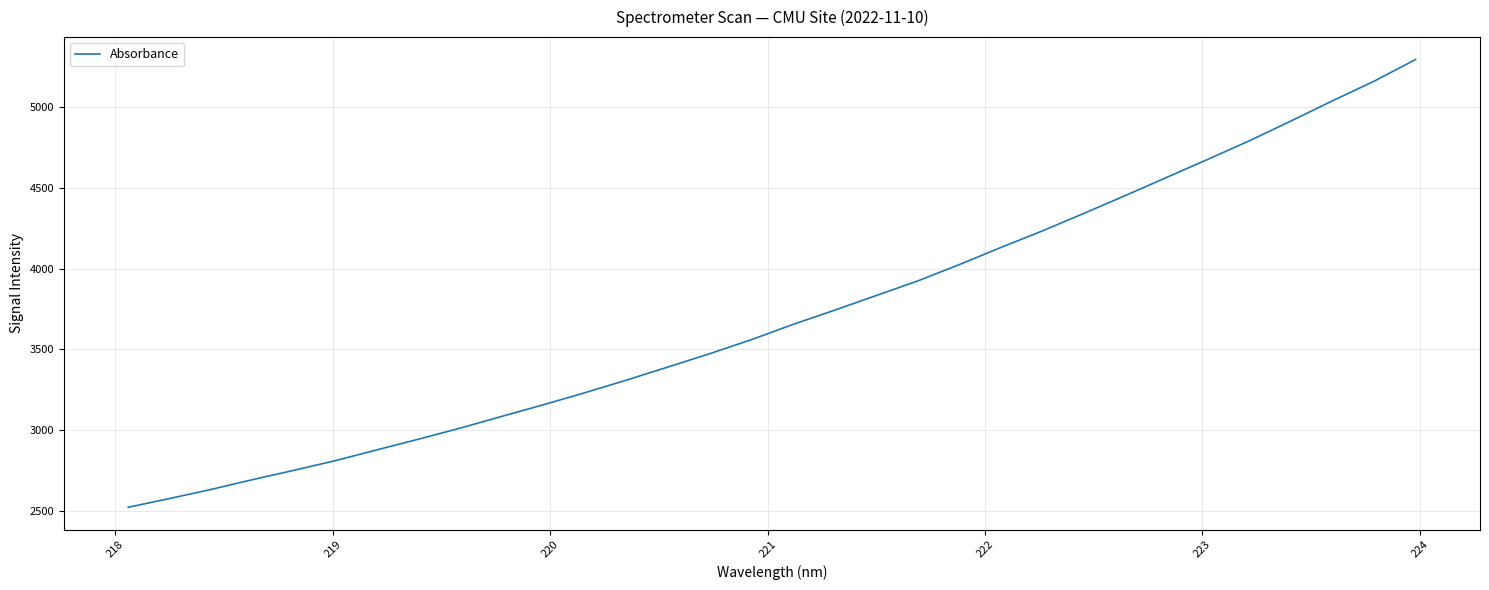

What is the smallest value displayed?

2522.5